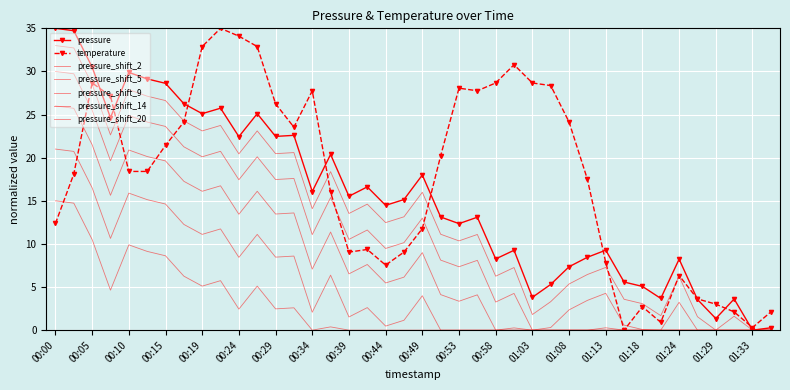

Reading right to left, extract all data points from this chart.

pressure: 01:36=0.3	01:33=0.0	01:31=3.6	01:29=1.3	01:26=3.6	01:24=8.2	01:21=3.7	01:18=5.1	01:16=5.6	01:13=9.3	01:11=8.5	01:08=7.4	01:06=5.3	01:03=3.8	01:01=9.3	00:58=8.3	00:56=13.1	00:53=12.4	00:51=13.1	00:49=18.0	00:46=15.1	00:44=14.5	00:41=16.6	00:39=15.5	00:36=20.4	00:34=16.1	00:31=22.6	00:29=22.5	00:27=25.1	00:24=22.4	00:22=25.7	00:19=25.1	00:17=26.3	00:15=28.6	00:12=29.1	00:10=29.9	00:07=24.6	00:05=30.5	00:02=34.7	00:00=35.0
temperature: 01:36=2.1	01:33=0.3	01:31=2.1	01:29=3.0	01:26=3.6	01:24=6.3	01:21=0.9	01:18=2.7	01:16=0.0	01:13=7.8	01:11=17.5	01:08=24.1	01:06=28.4	01:03=28.7	01:01=30.8	00:58=28.7	00:56=27.8	00:53=28.1	00:51=20.2	00:49=11.8	00:46=9.1	00:44=7.5	00:41=9.4	00:39=9.1	00:36=16.0	00:34=27.8	00:31=23.5	00:29=26.2	00:27=32.9	00:24=34.1	00:22=35.0	00:19=32.9	00:17=24.1	00:15=21.4	00:12=18.4	00:10=18.4	00:07=27.2	00:05=28.7	00:02=18.1	00:00=12.4